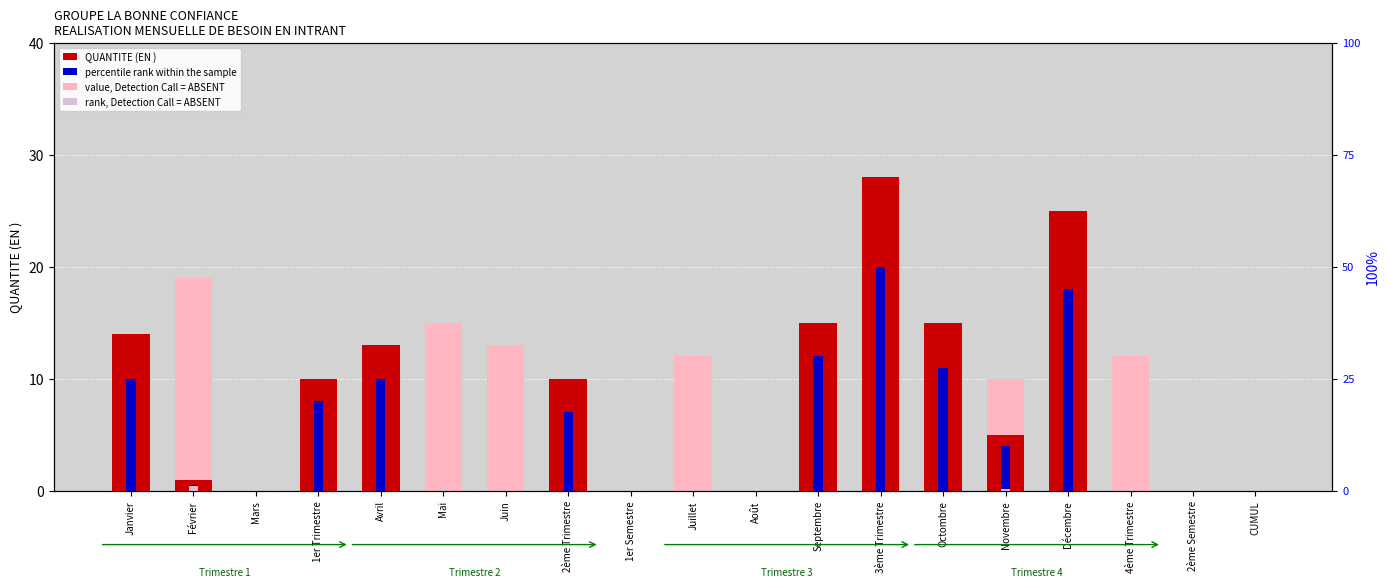

Between 3ème Trimestre and Novembre, which series saw the biggest shift?

QUANTITE (EN )